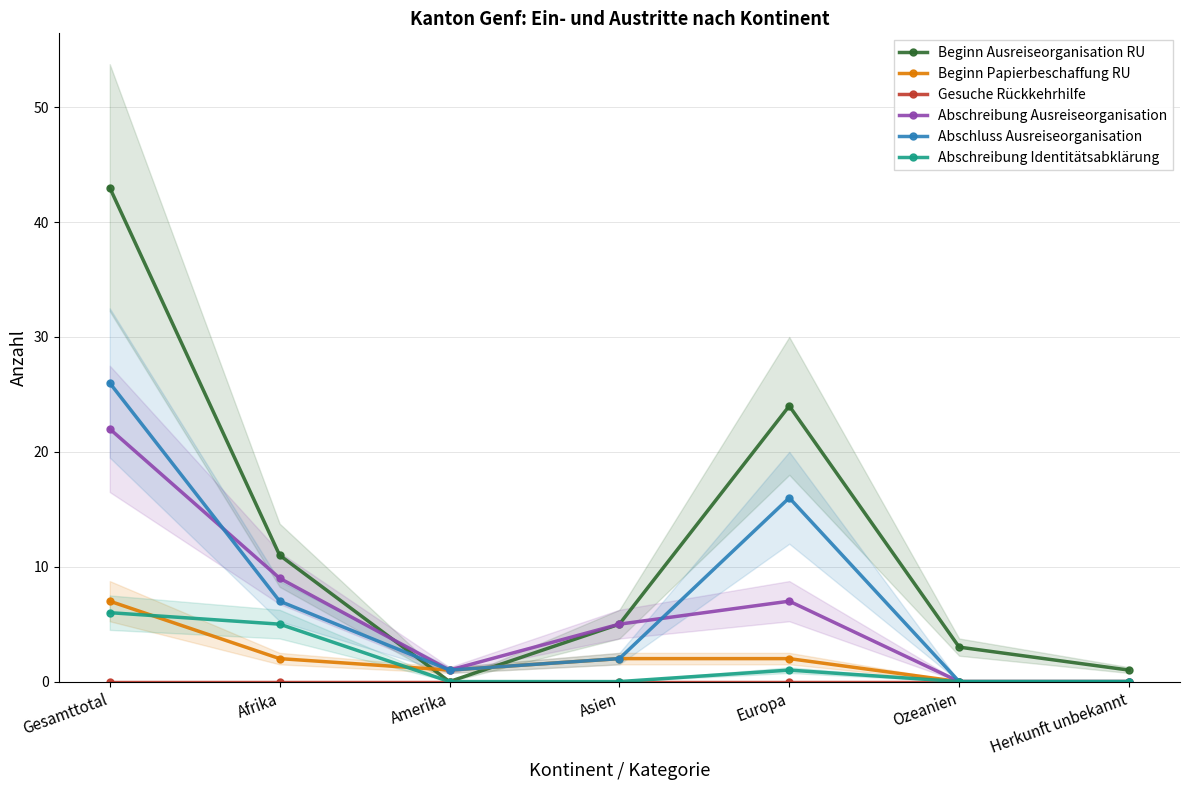

What is the spread (max minus min) of values at Herkunft unbekannt?

1